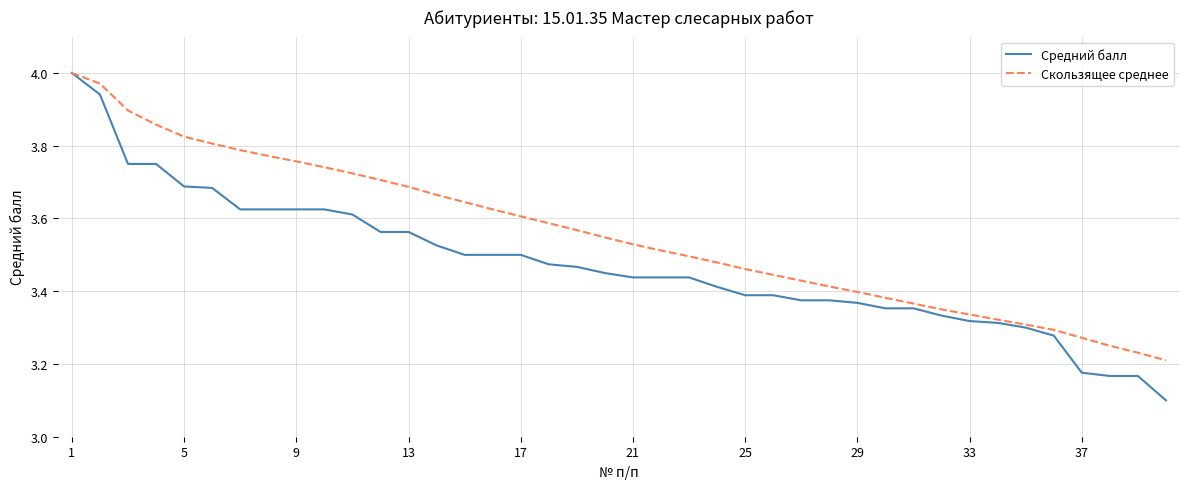

How many series are shown in this chart?

2